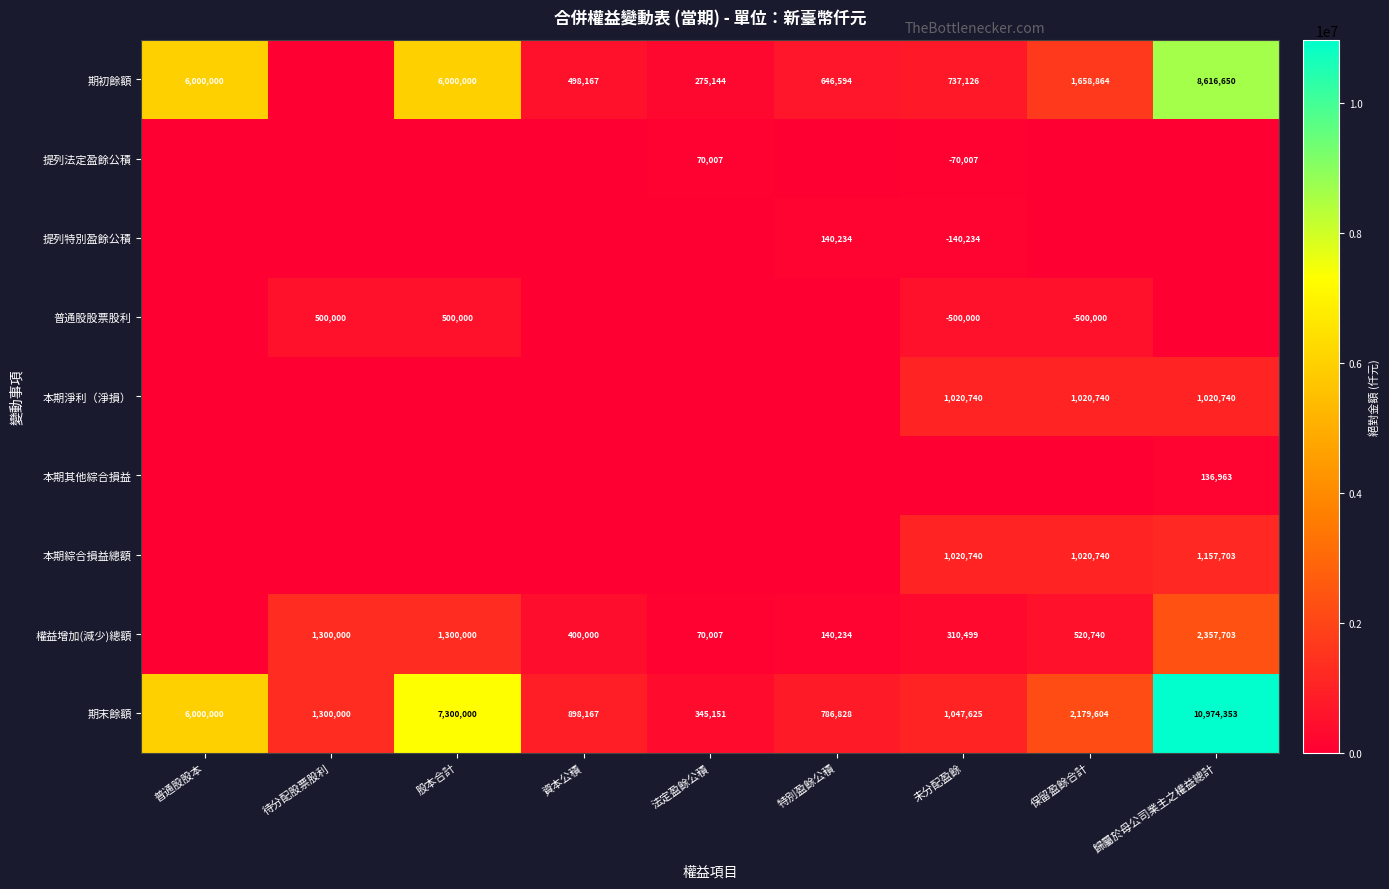

What is the sum of all 期末餘額 values?

30831728